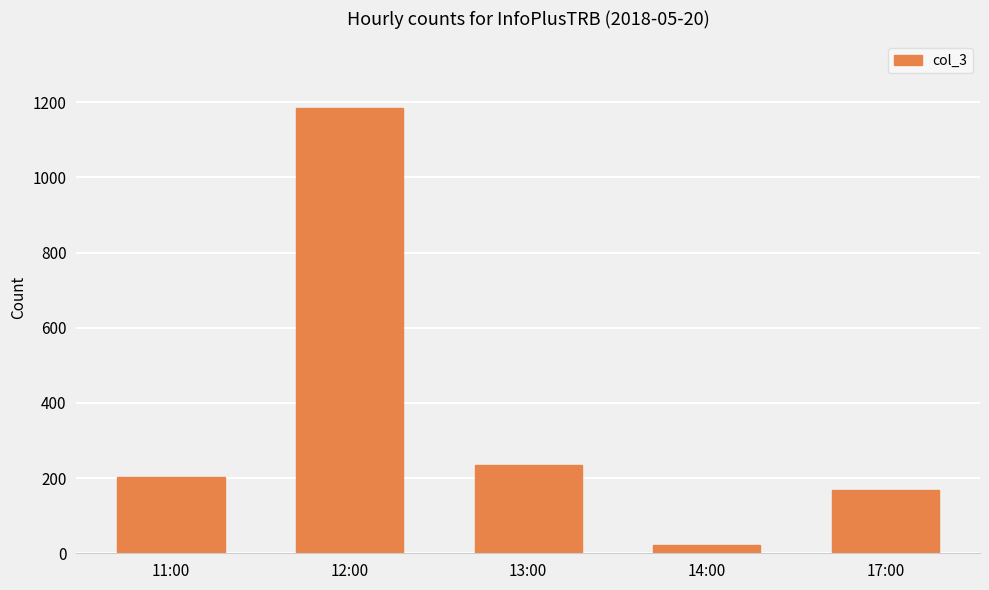

True or false: the data shows 218 at 17:00.

False